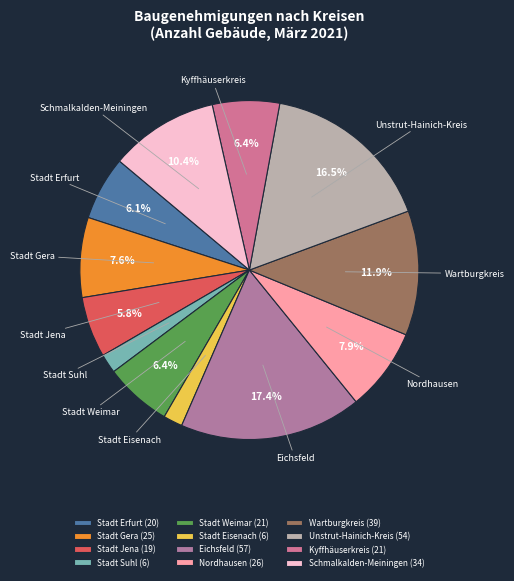

Is it true that Stadt Jena is 6% of the pie?

True